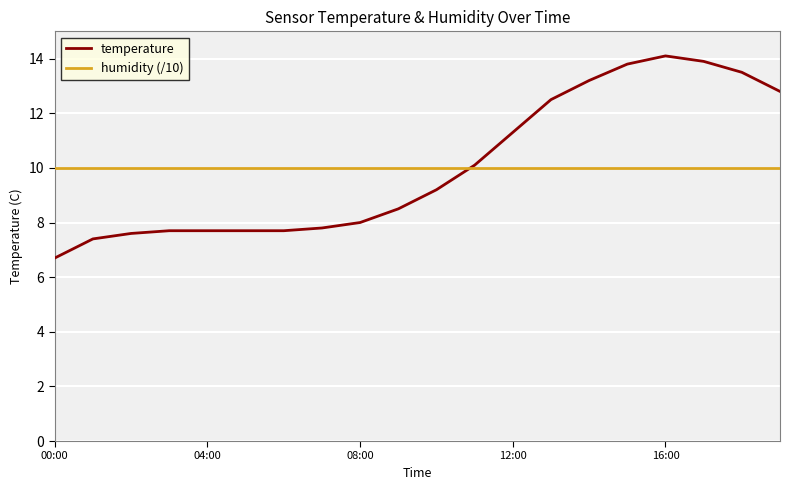

True or false: temperature has more than 0 interior local peaks.

True